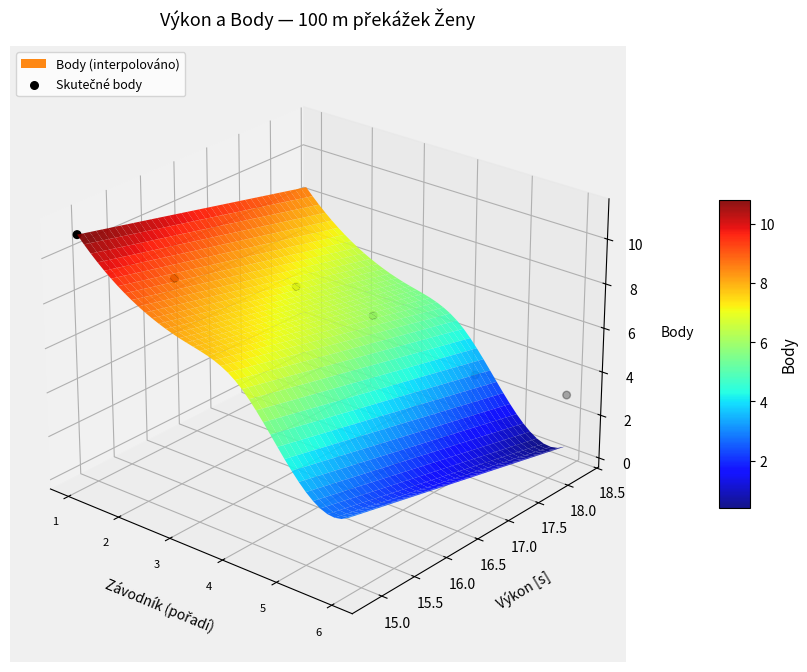

Which label corresponds to the smallest value in the chart?

6